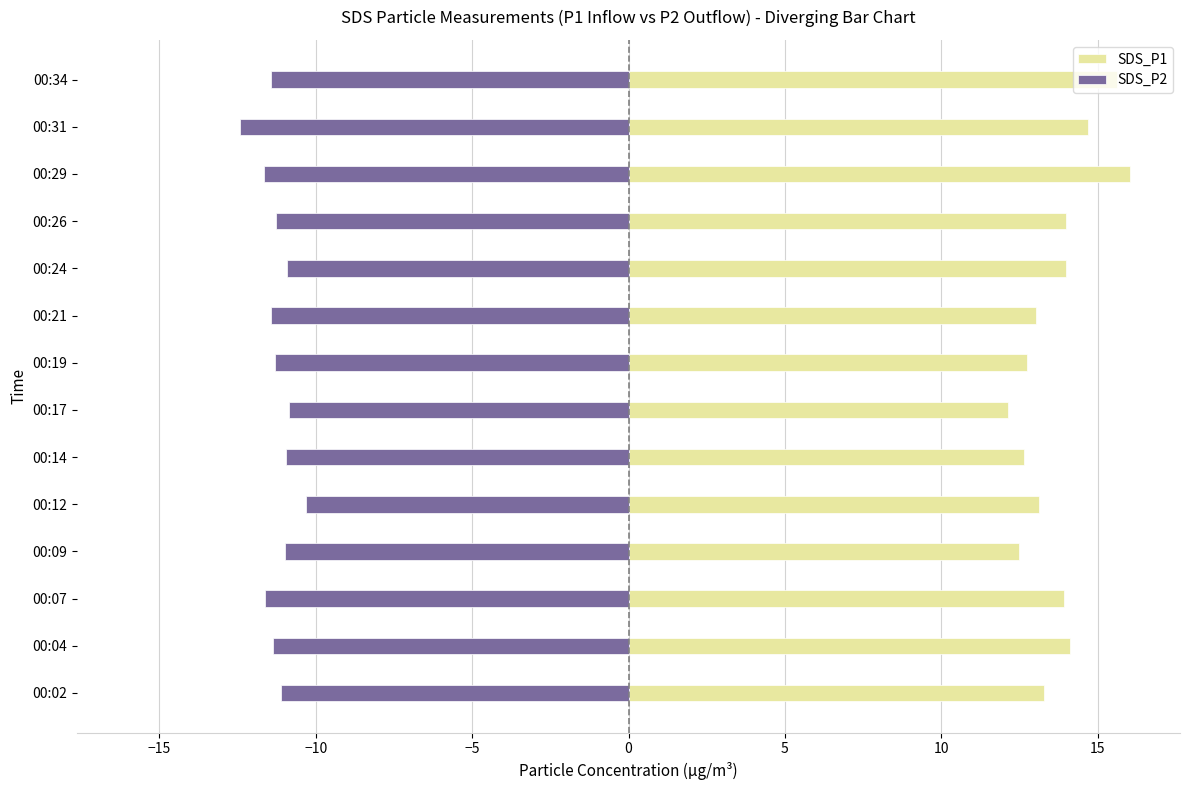

Reading right to left, what are all the values shown in this chart?

SDS_P1: 15.6	14.7	16.0	14.0	14.0	13.0	12.7	12.1	12.6	13.1	12.5	13.9	14.1	13.3
SDS_P2: -11.4	-12.4	-11.7	-11.3	-10.9	-11.4	-11.3	-10.9	-11.0	-10.3	-11.0	-11.6	-11.4	-11.1